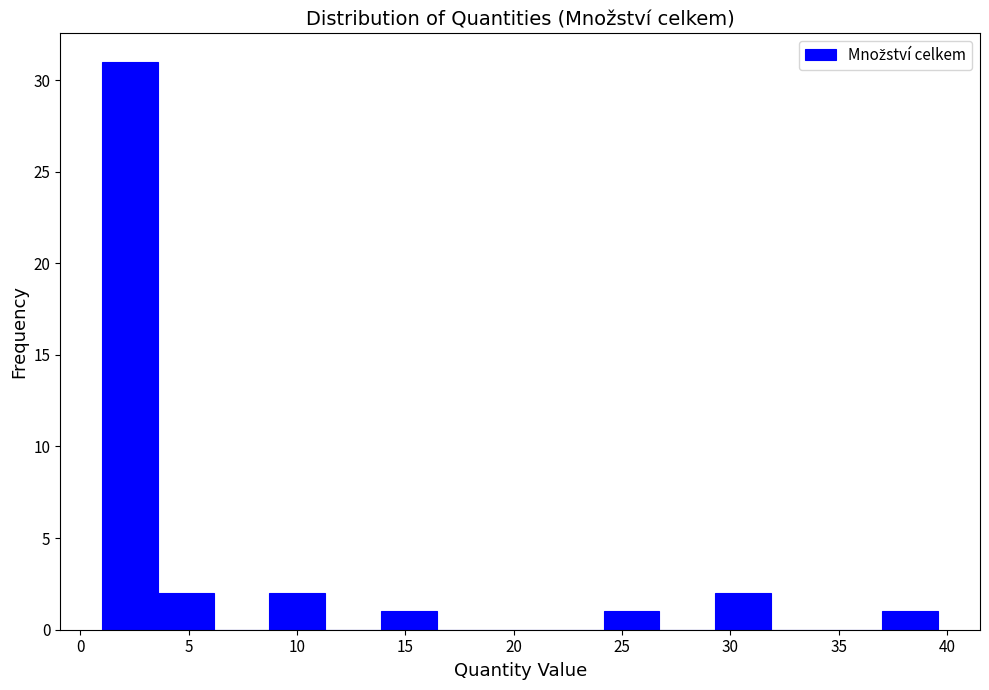

How tall is the bar that spans 37.0 to 39.5 on the x-axis? Neither the bar edges nor the heights are printed on the chart, so give them approximately, as read against the axes.

1